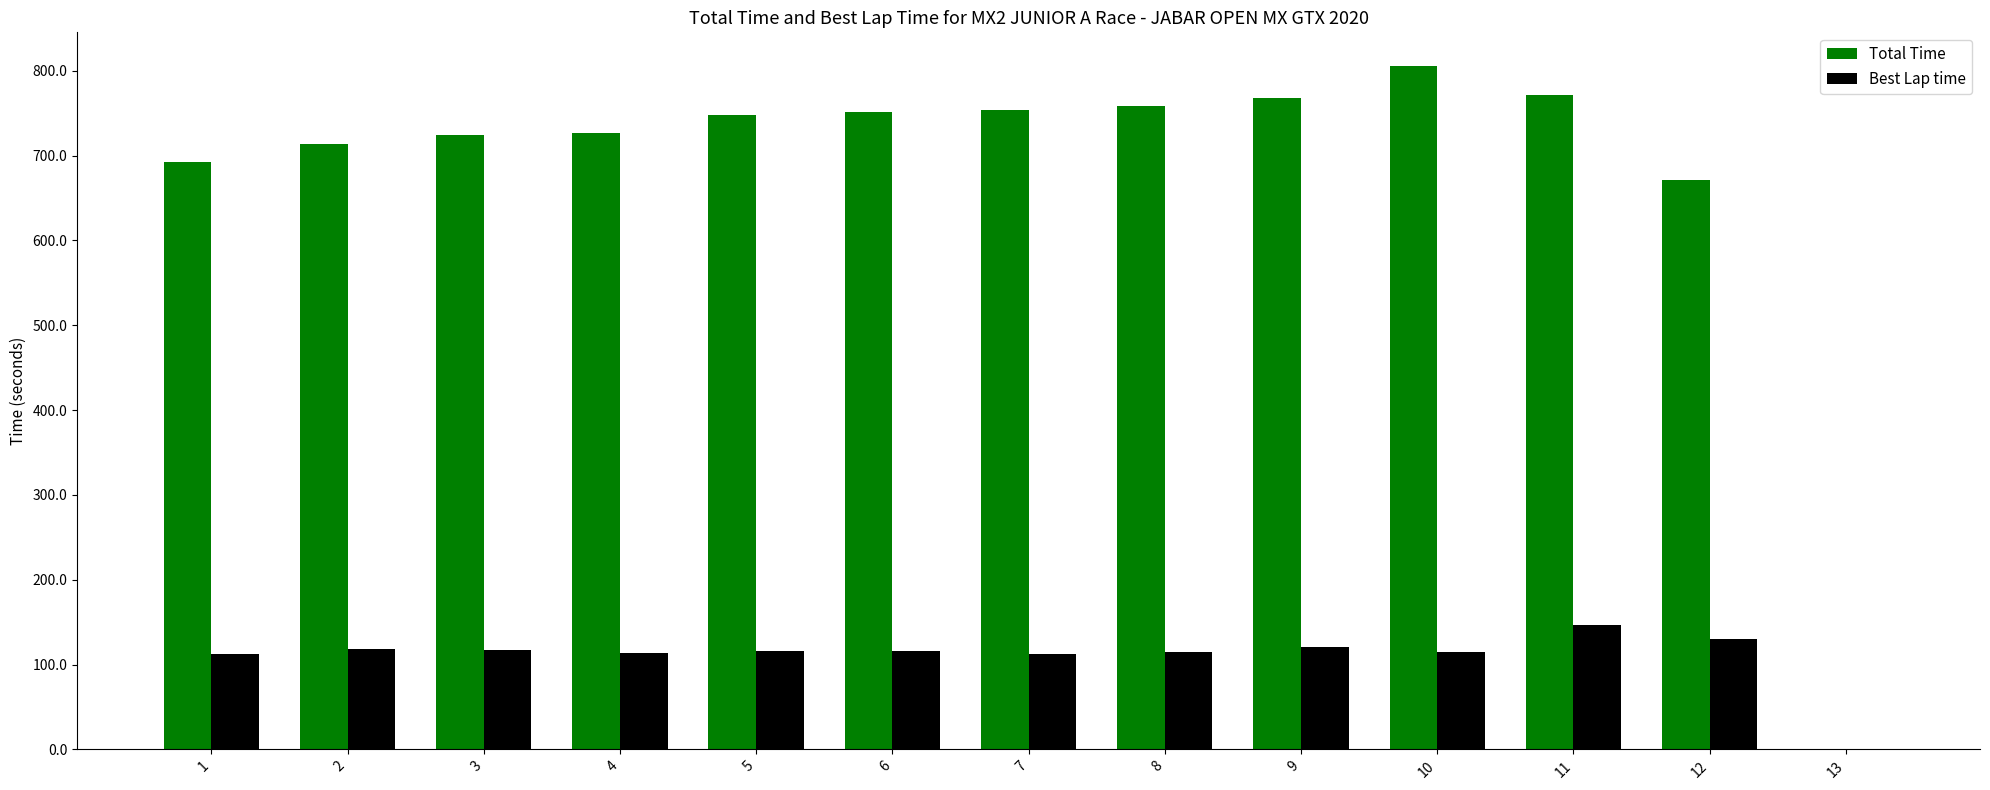

Between 4 and 11, which series saw the biggest shift?

Total Time